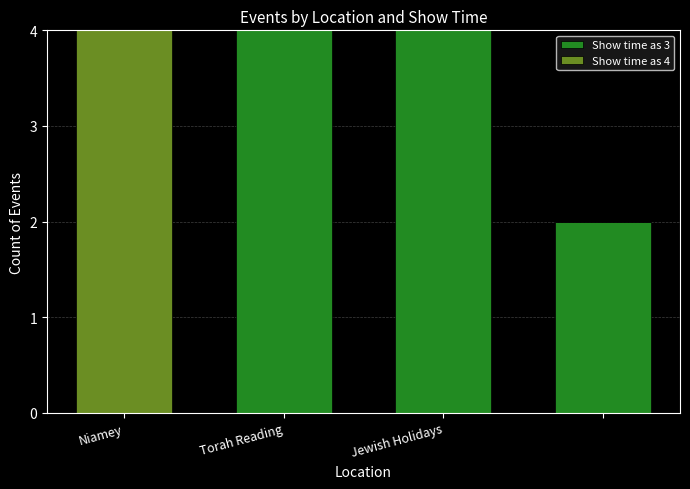

What is the sum of all Show time as 3 values?

10